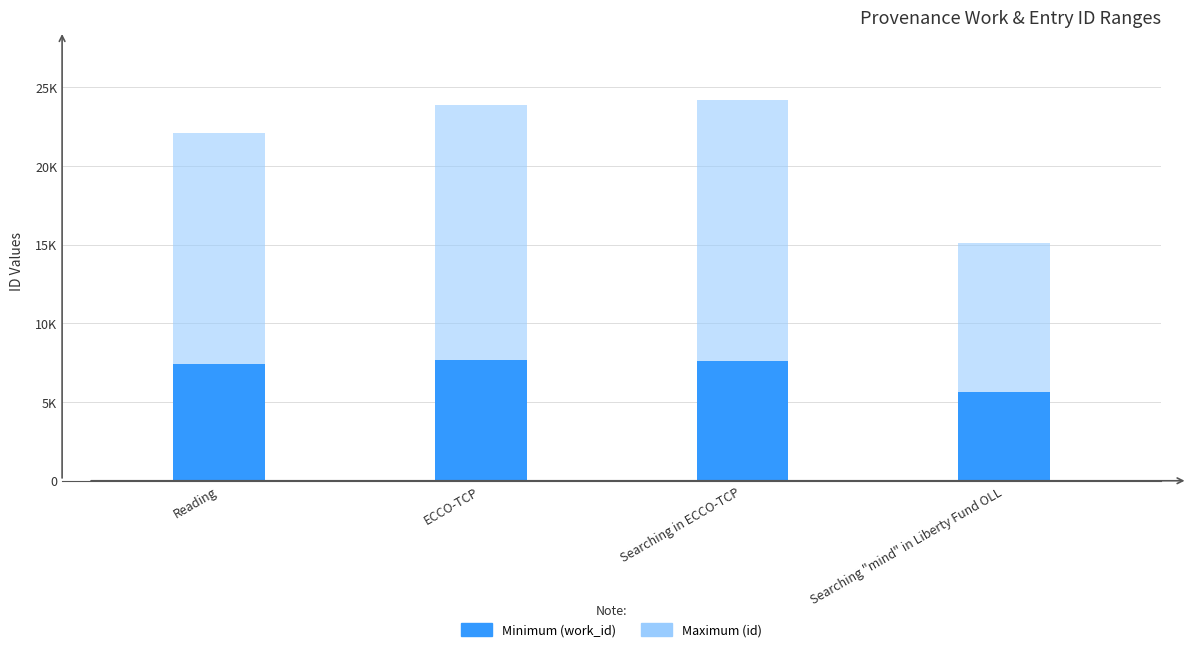

How many data points in Maximum (id) are above 23840?

1